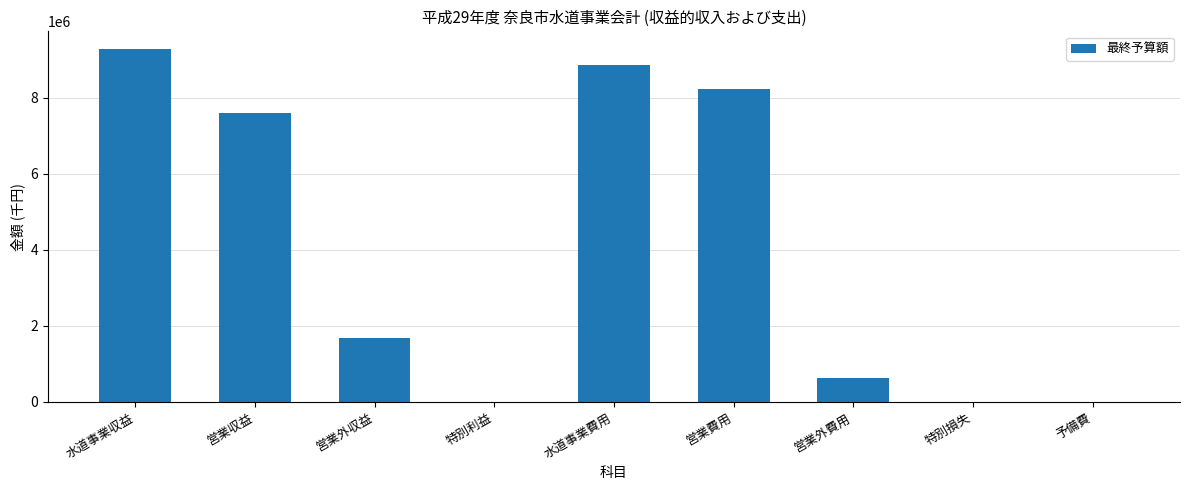

At which label does the data first exceed 1689984?

水道事業収益